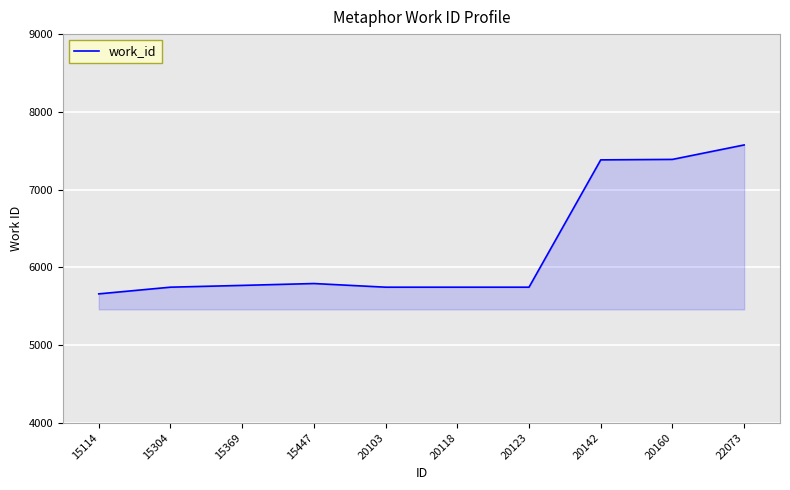

What is the change in value from 15304 to 20142?

+1638